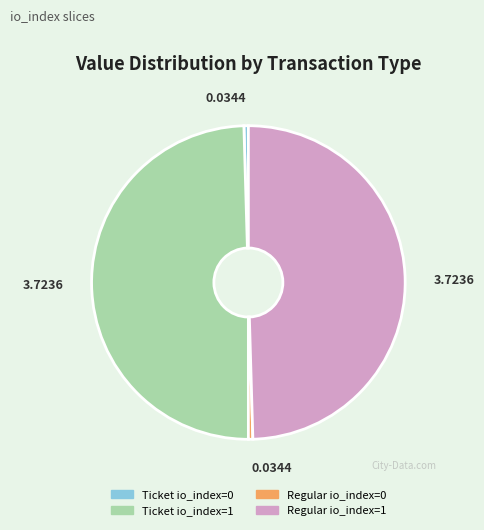

Between Regular io_index=1 and Regular io_index=0, which is larger?

Regular io_index=1